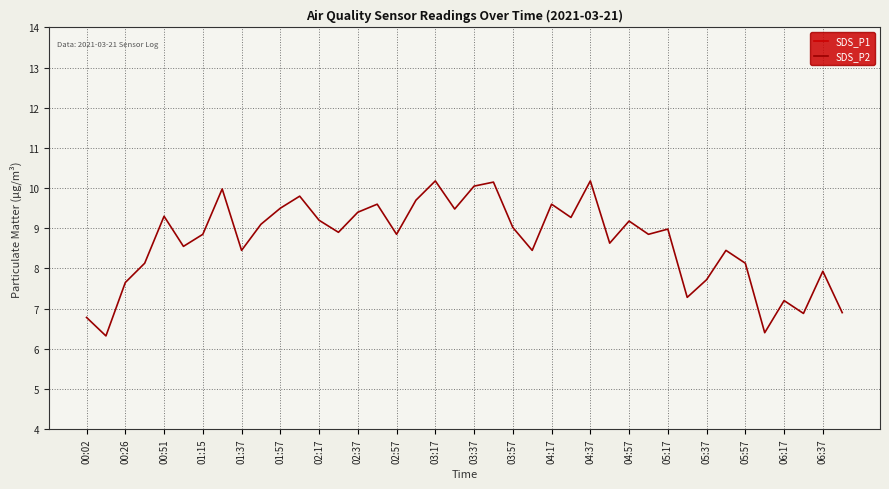

How many values in the SDS_P2 series are below 8?

10